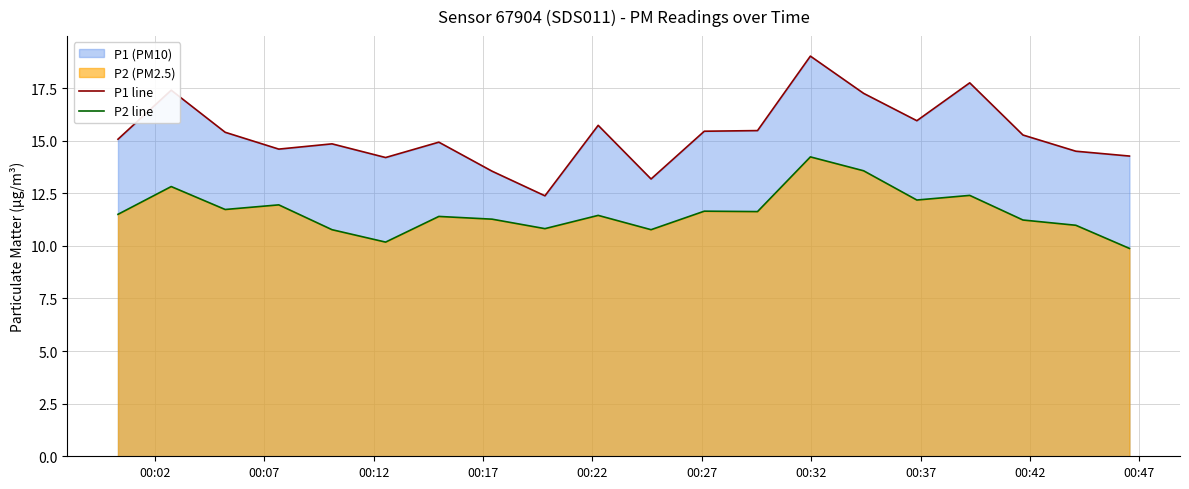

True or false: P2 line and P1 line intersect in this chart.

False